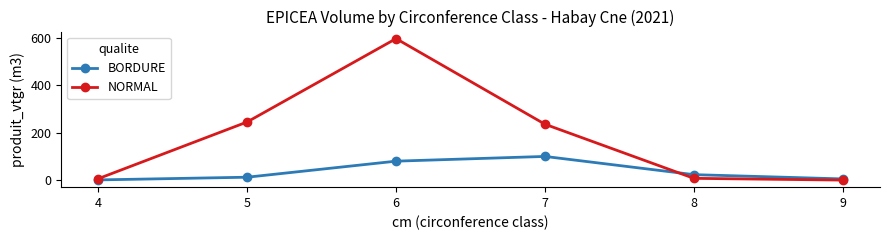

What are all the series names shown in the legend?

BORDURE, NORMAL